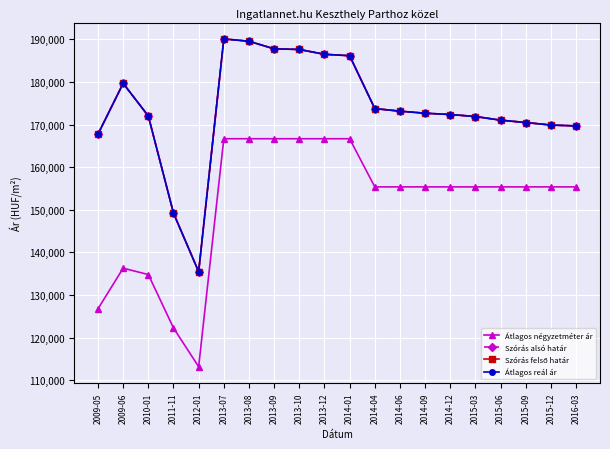

What is the label of the 16th point from the right?

2012-01